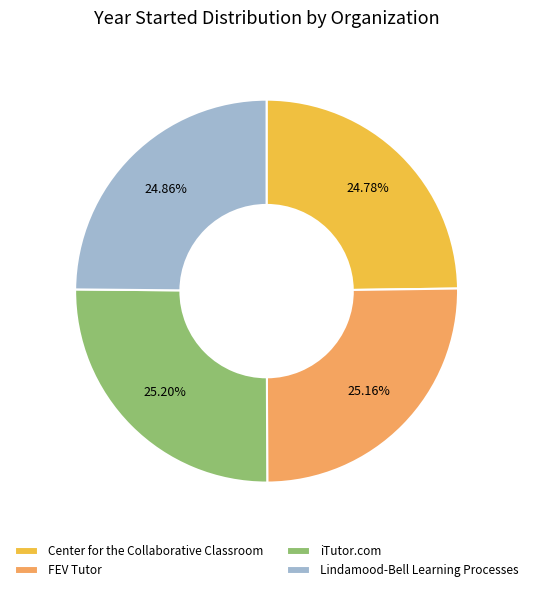

Is there any slice that represents more than half of the pie?

No